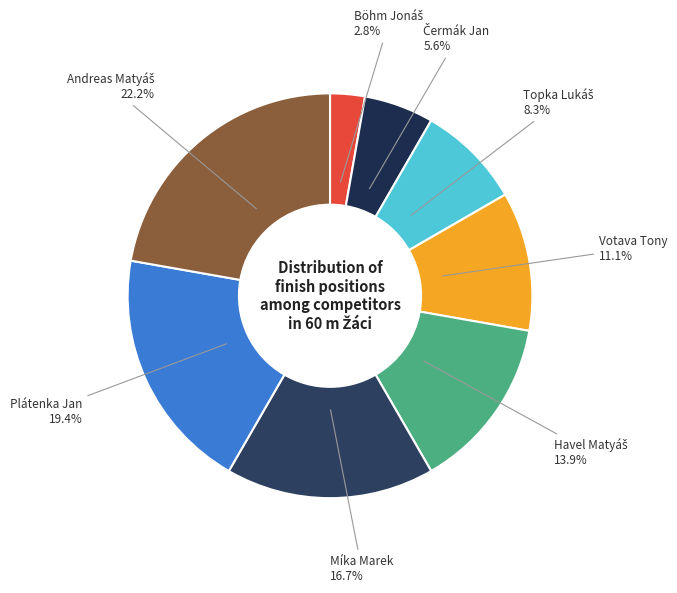

Count the number of slices in the pie.

8